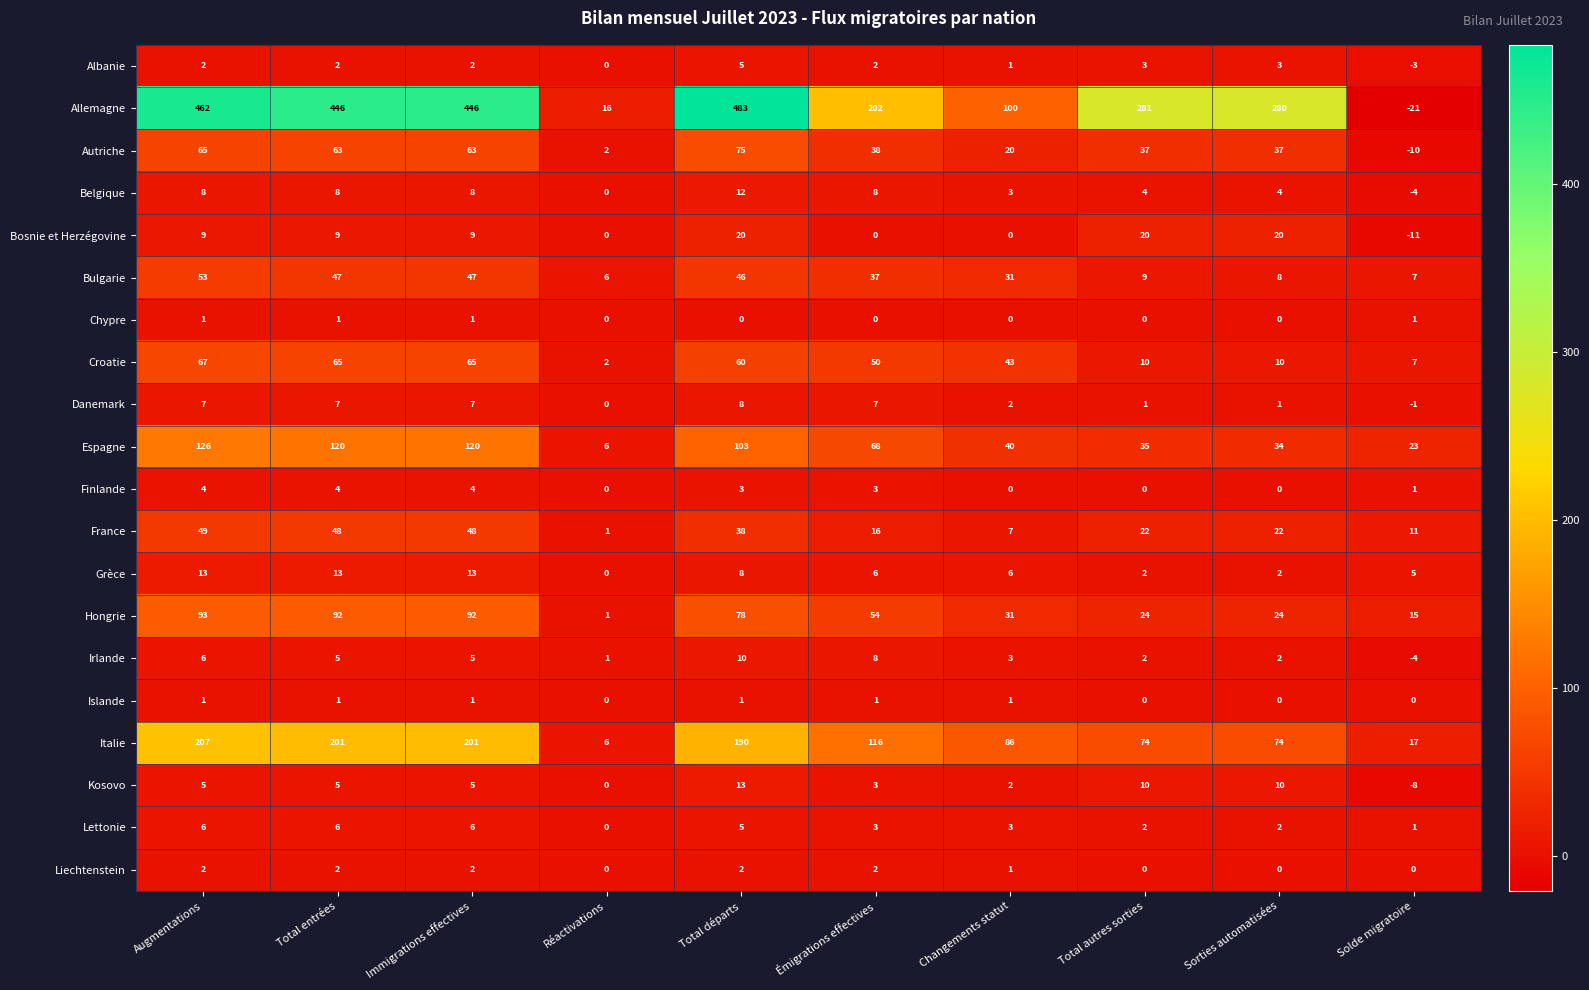

Count the Chypre values in the range 0 to 1.

10